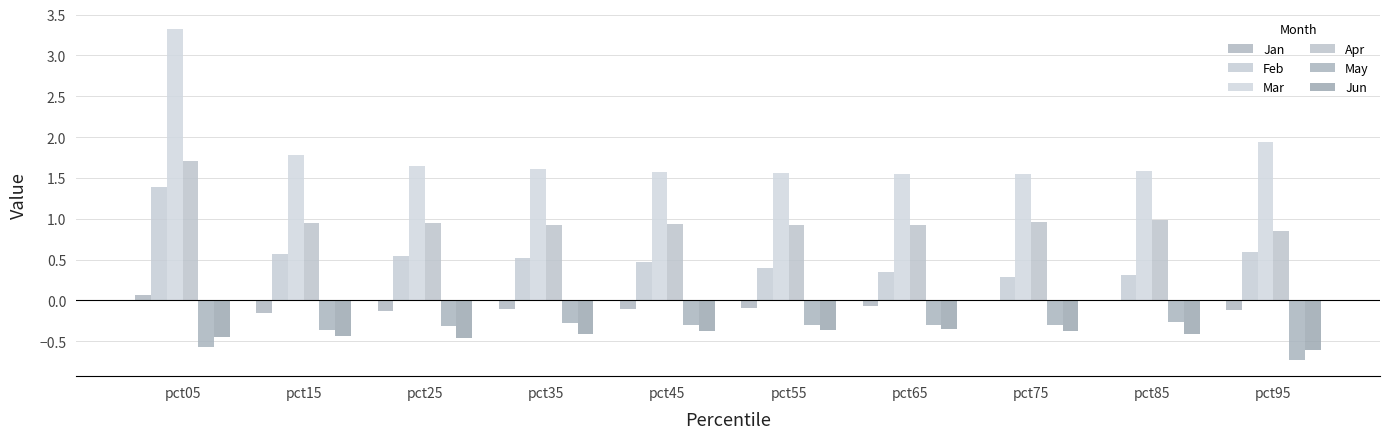

Are the bars horizontal?

No